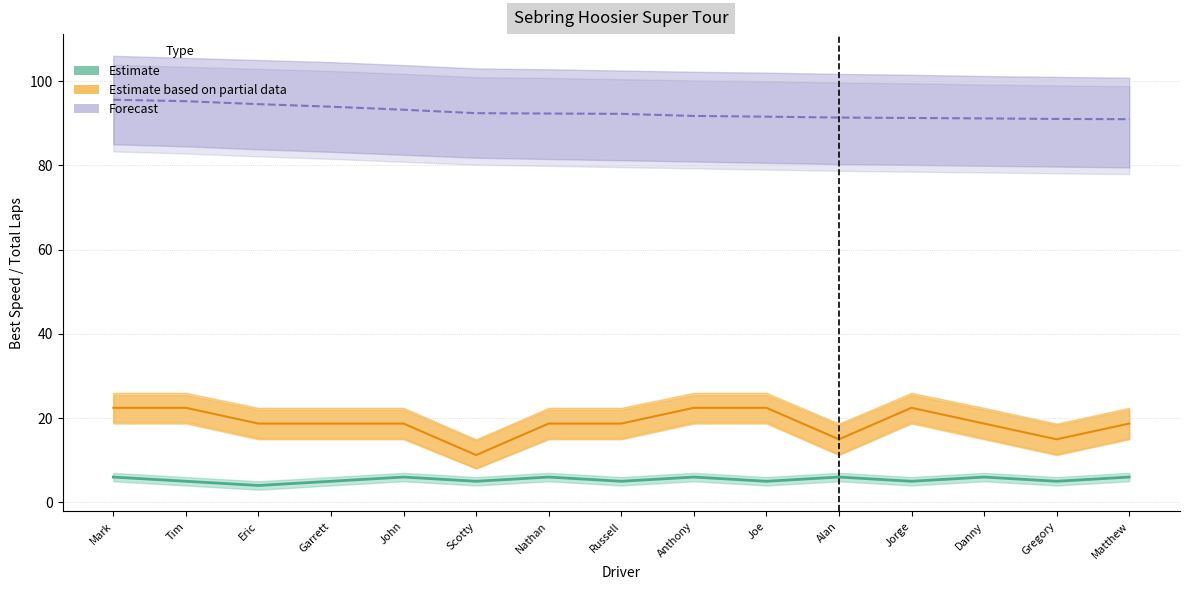

The value of Estimate at Tim is 6.6. True or false?

False